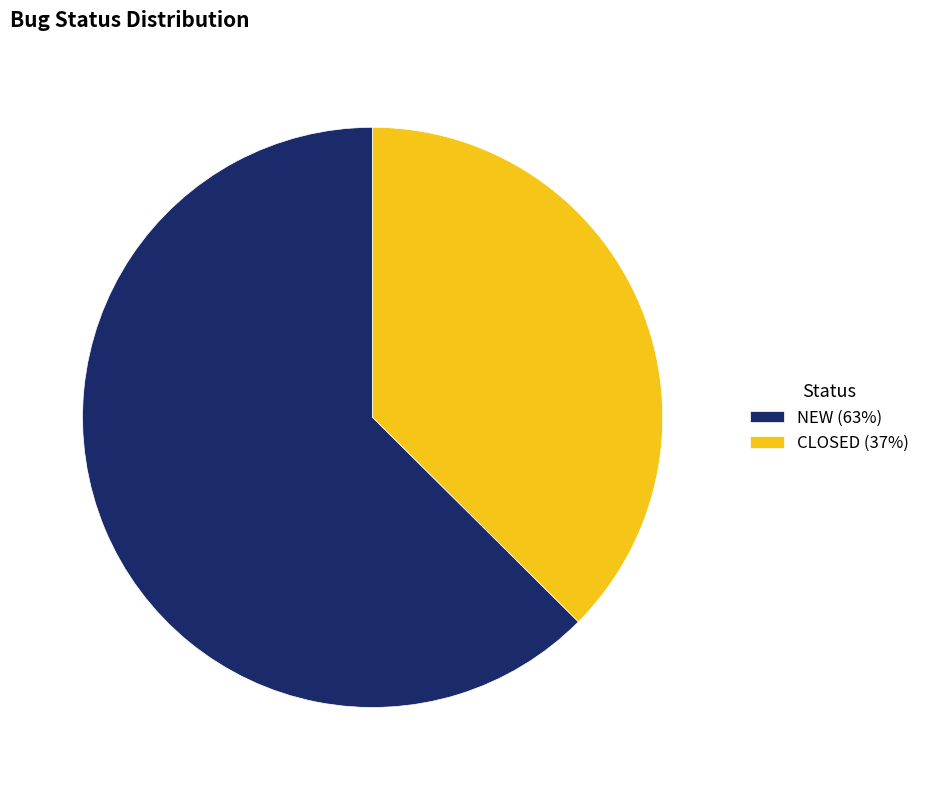

Do CLOSED (37%) and NEW (63%) together represent more than half of the pie?

Yes